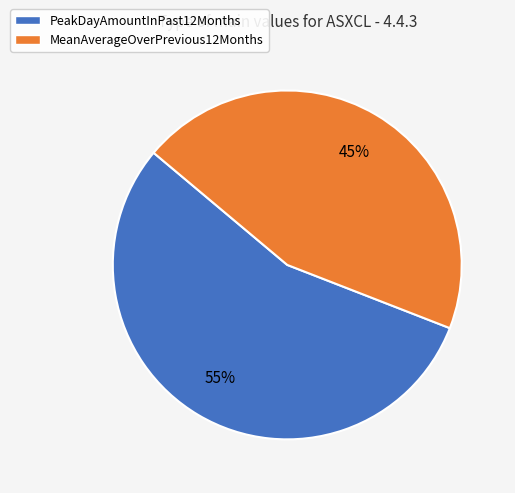

Does MeanAverageOverPrevious12Months account for over 50% of the chart?

No